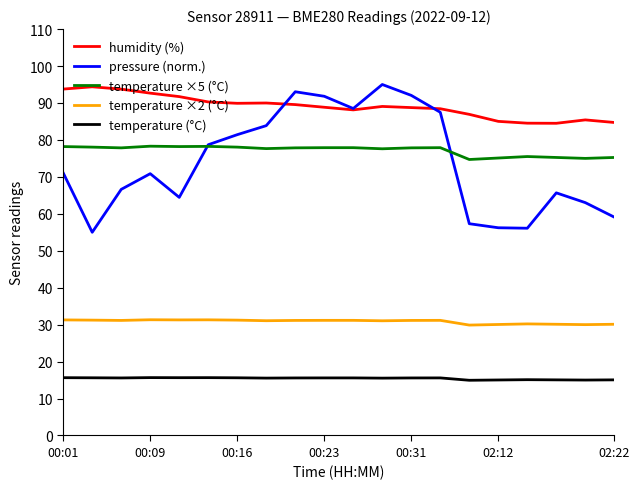

Which series has the largest range (max minus min)?

pressure (norm.)